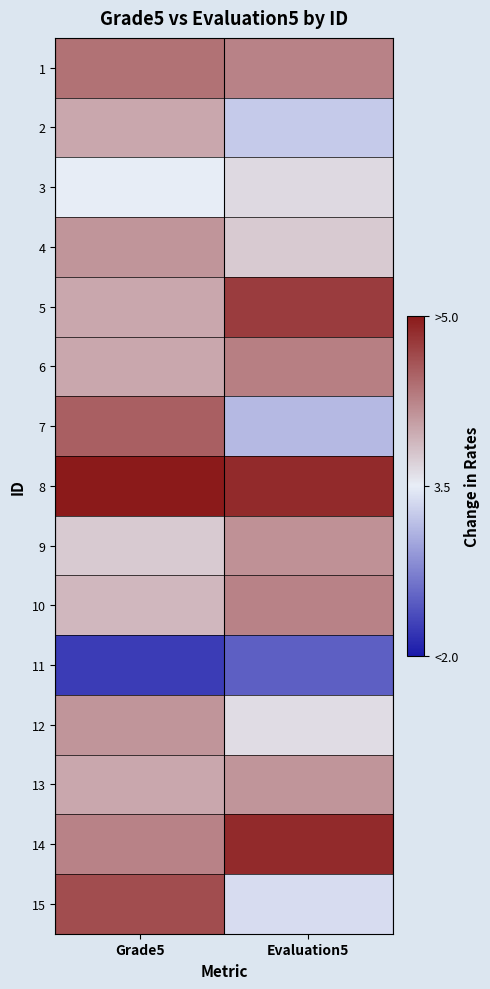

How many categories are shown in the chart?

2